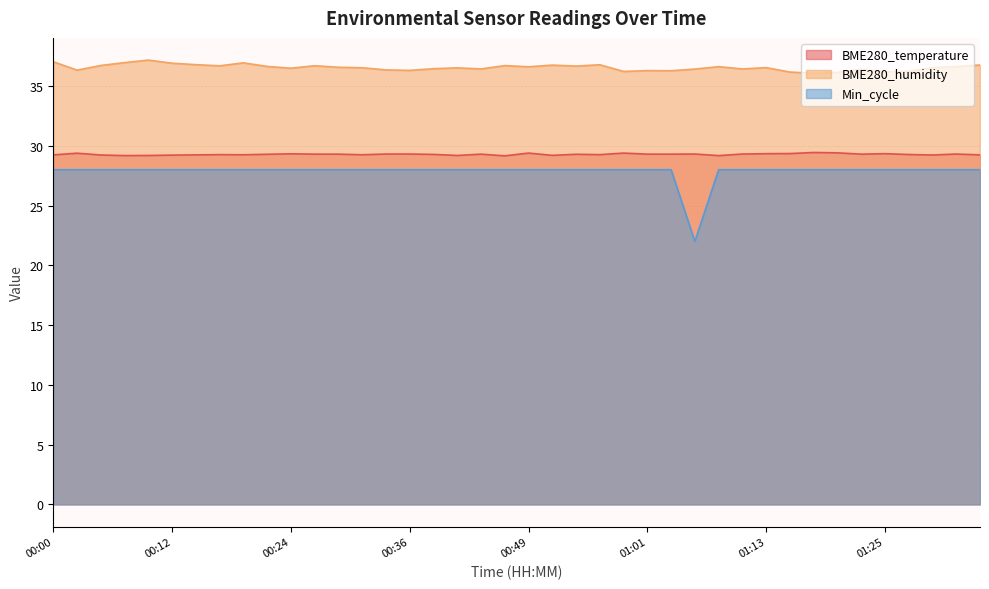

What is the label of the 38th point from the right?

00:05